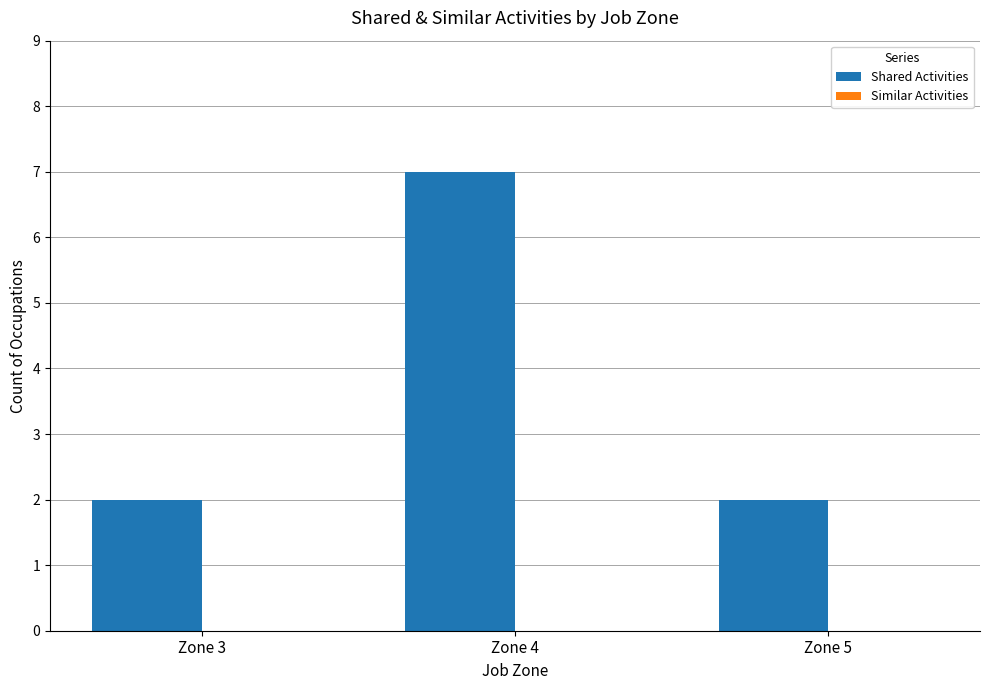

What is the value of the 3rd bar from the left?

2